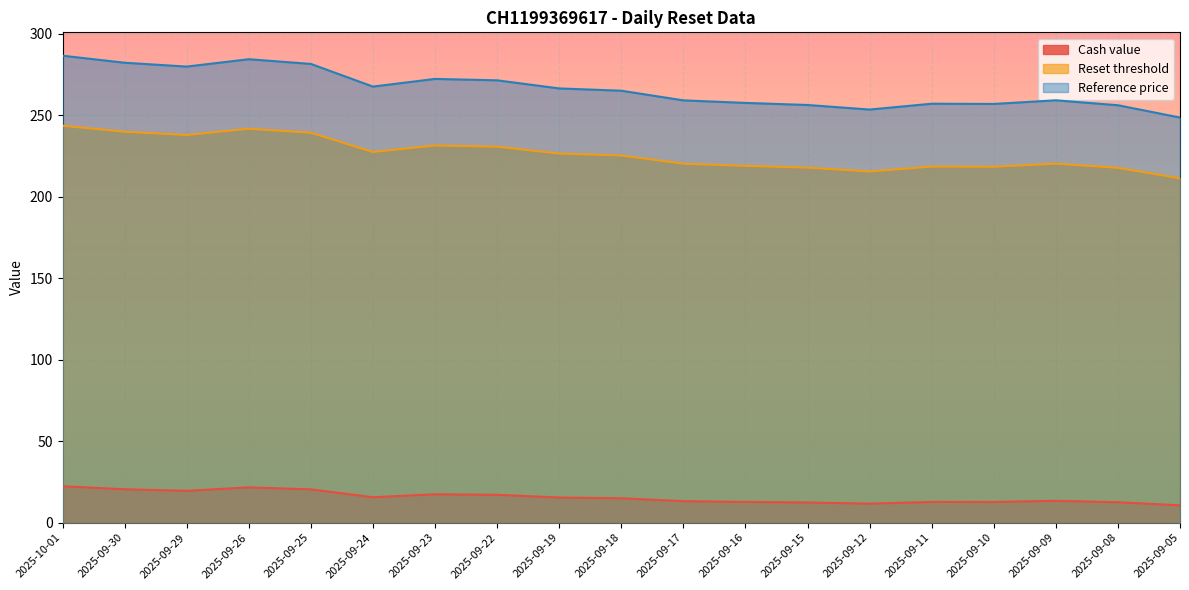

What is the maximum value for Reset threshold?

243.5